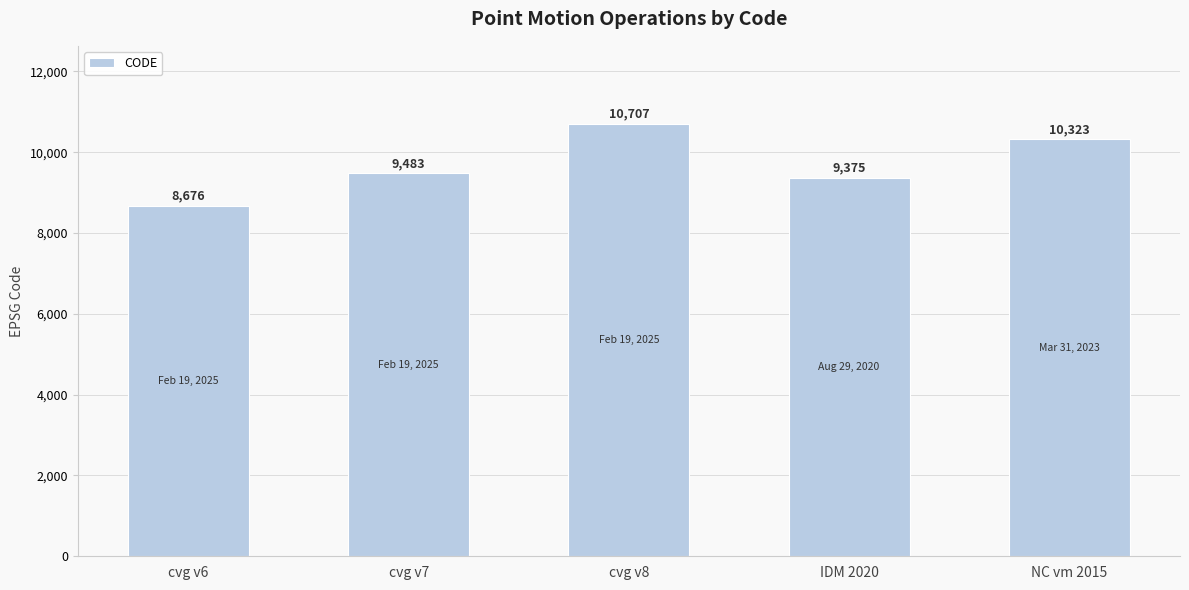

What is the change in value from IDM 2020 to NC vm 2015?

+948